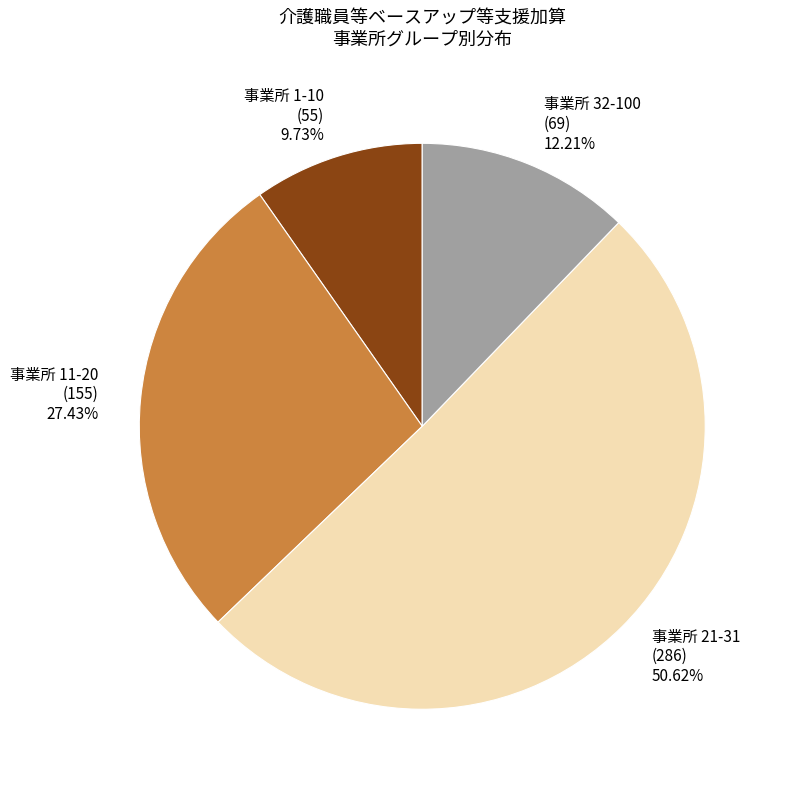

Which slice is the largest?

事業所 21-31 (286)